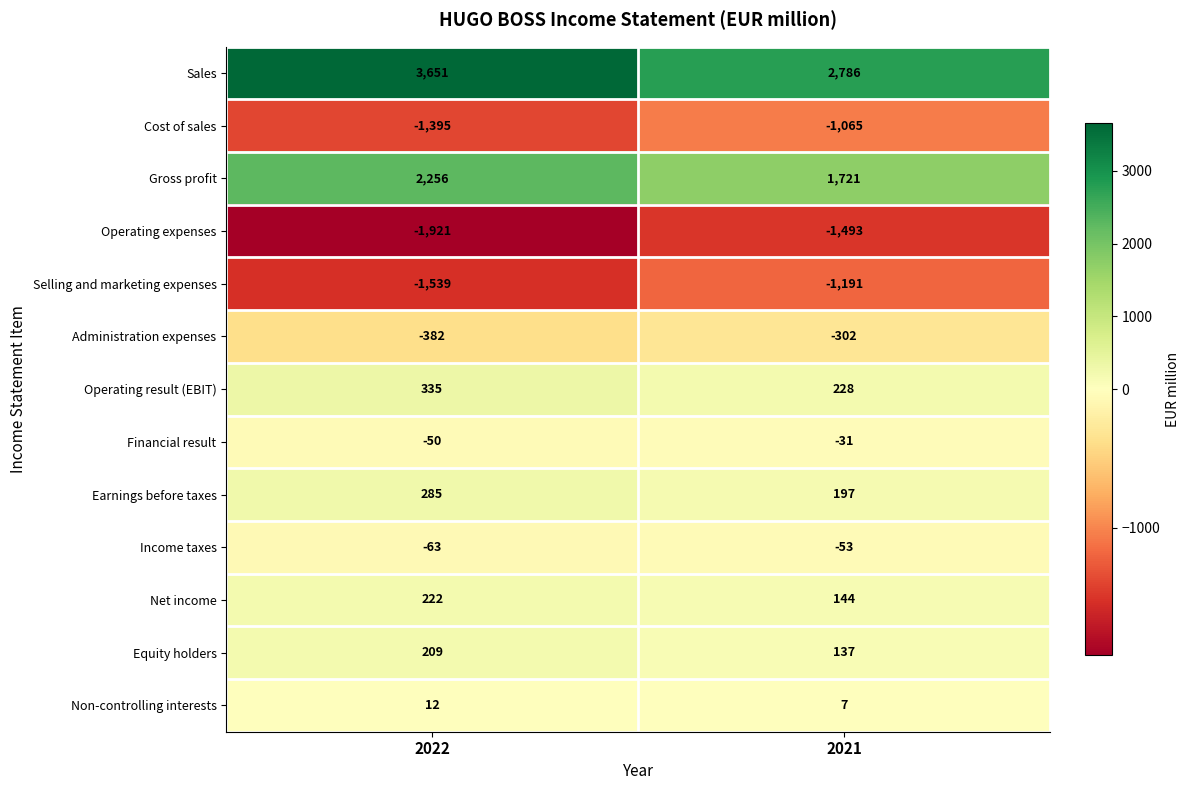

At which category is the sum across all series the highest?

2022